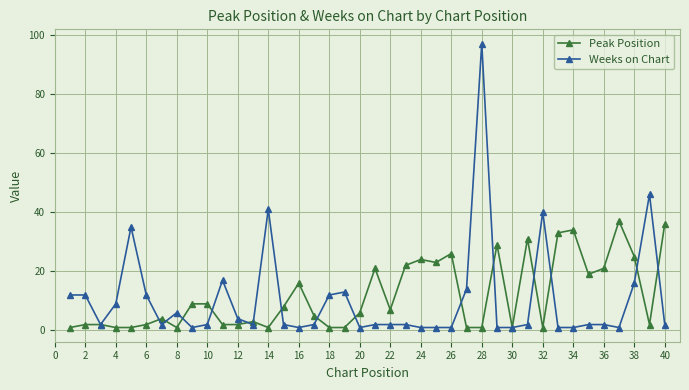

What is the value of the Weeks on Chart point at the 9th from the left?

1